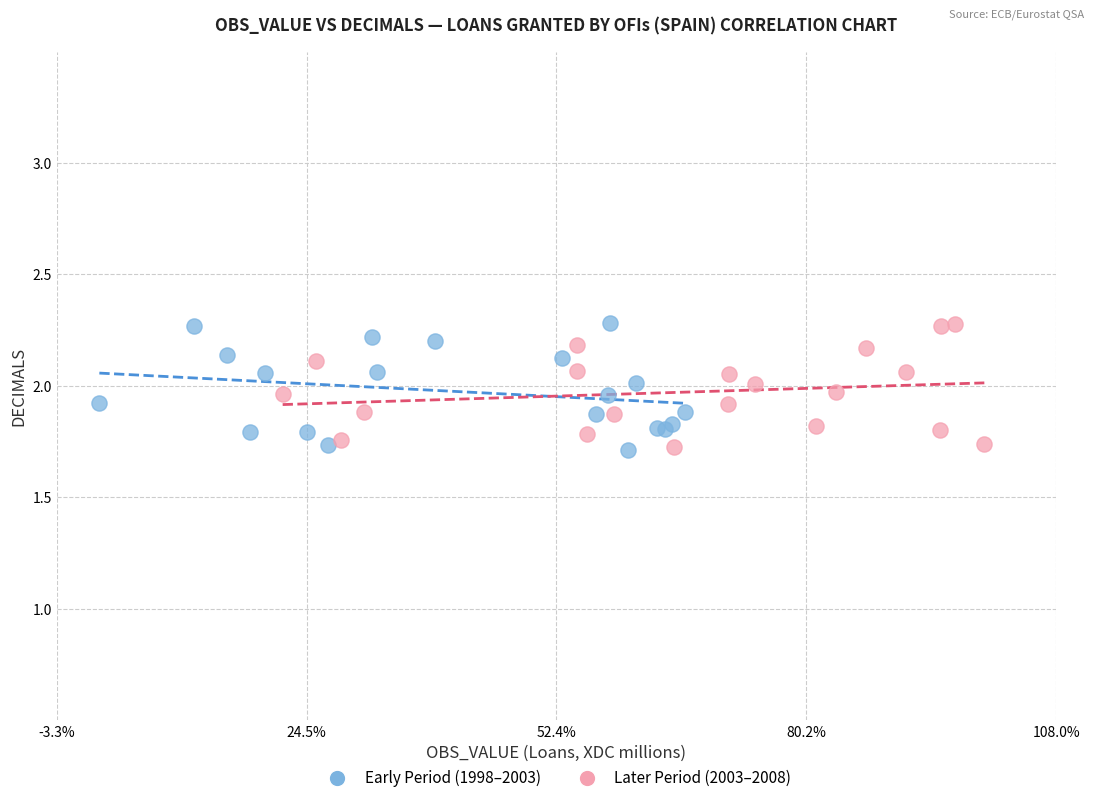

What are all the series names shown in the legend?

Early Period (1998–2003), Later Period (2003–2008)